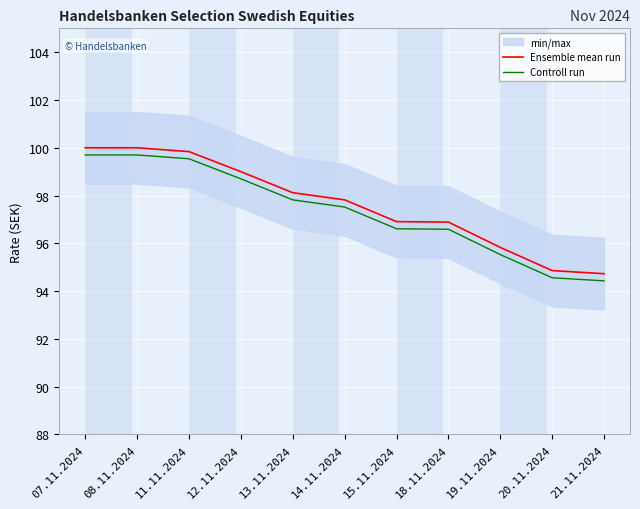

Reading left to right, transcribe all the data shown in this chart.

Ensemble mean run: 07.11.2024=100.0	08.11.2024=100.0	11.11.2024=99.8	12.11.2024=99.0	13.11.2024=98.1	14.11.2024=97.8	15.11.2024=96.9	18.11.2024=96.9	19.11.2024=95.8	20.11.2024=94.9	21.11.2024=94.7
Controll run: 07.11.2024=99.7	08.11.2024=99.7	11.11.2024=99.5	12.11.2024=98.7	13.11.2024=97.8	14.11.2024=97.5	15.11.2024=96.6	18.11.2024=96.6	19.11.2024=95.5	20.11.2024=94.6	21.11.2024=94.4